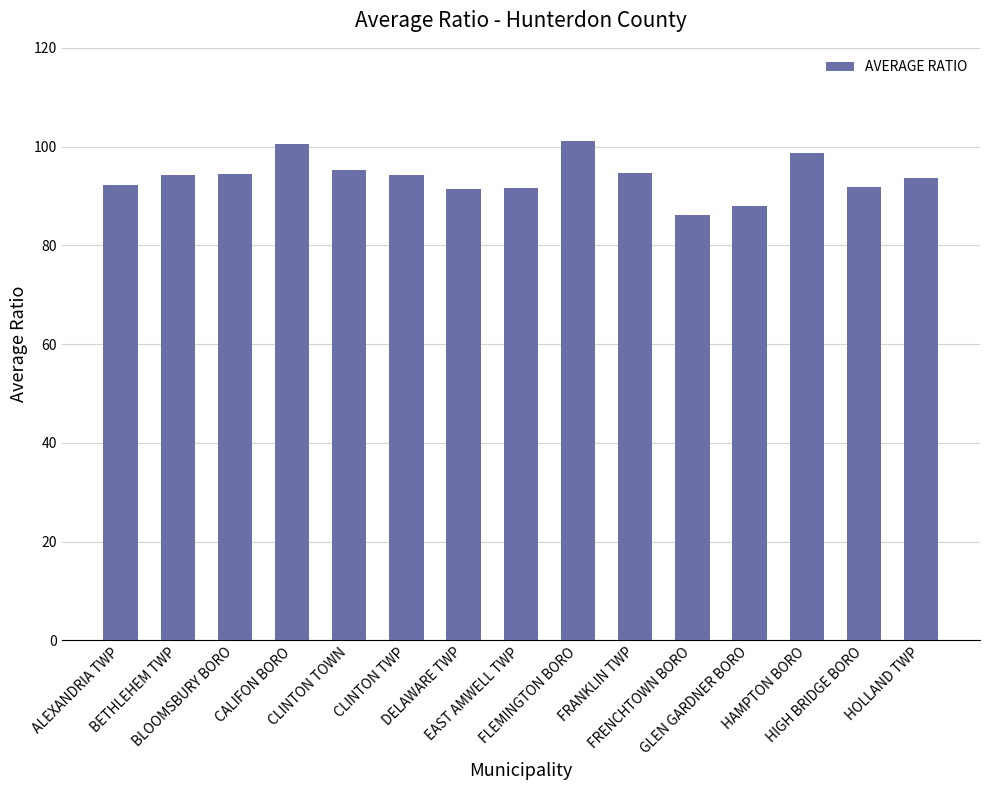

At which category does the chart reach its minimum across all series?

FRENCHTOWN BORO